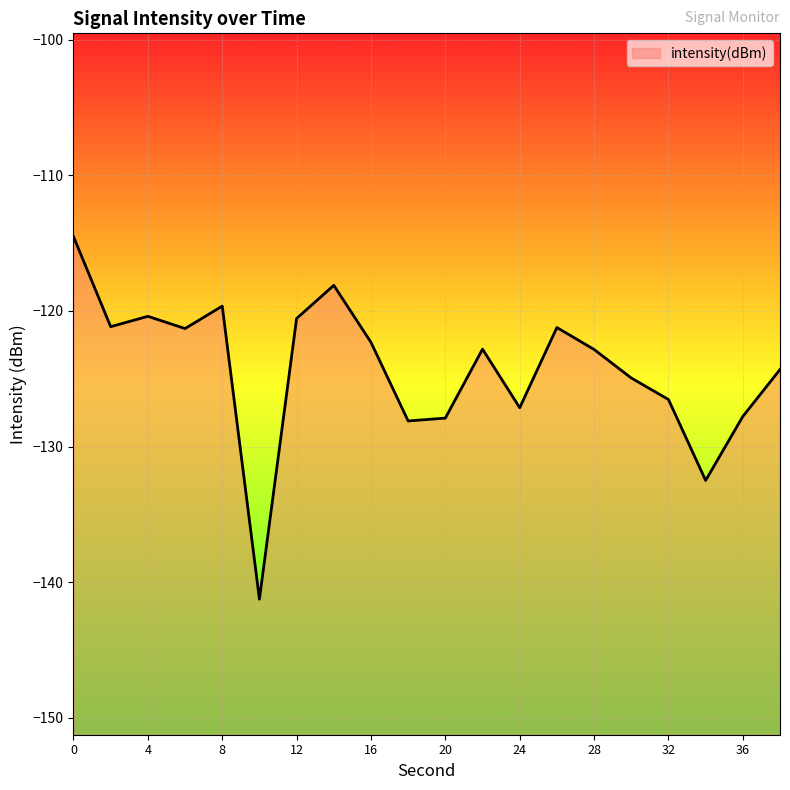

What is the sum of all values?

-2485.3